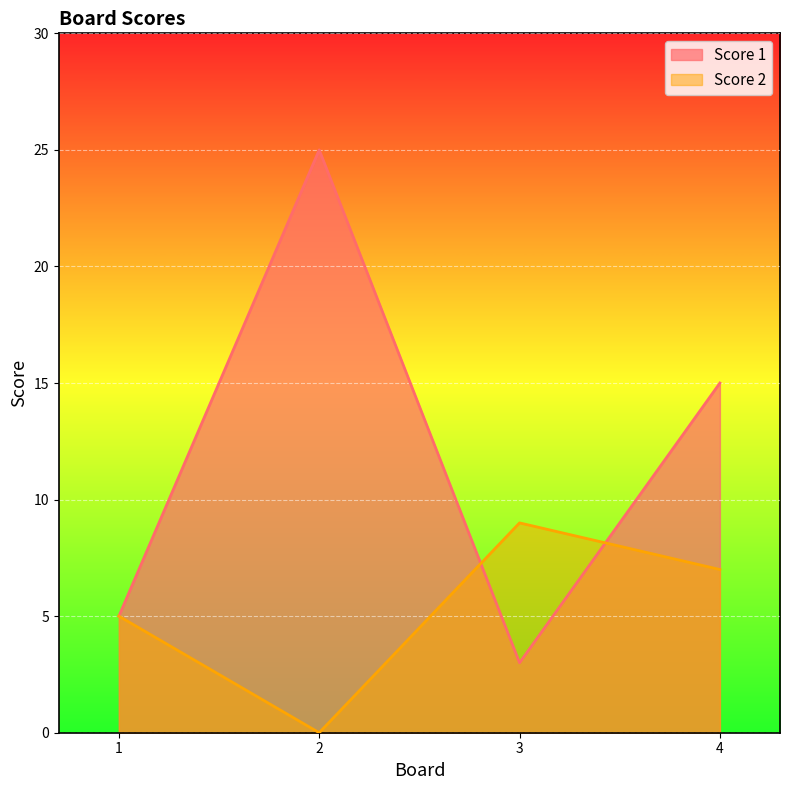

Reading left to right, list all the values displayed in this chart.

Score 1: 1=5	2=25	3=3	4=15
Score 2: 1=5	2=0	3=9	4=7